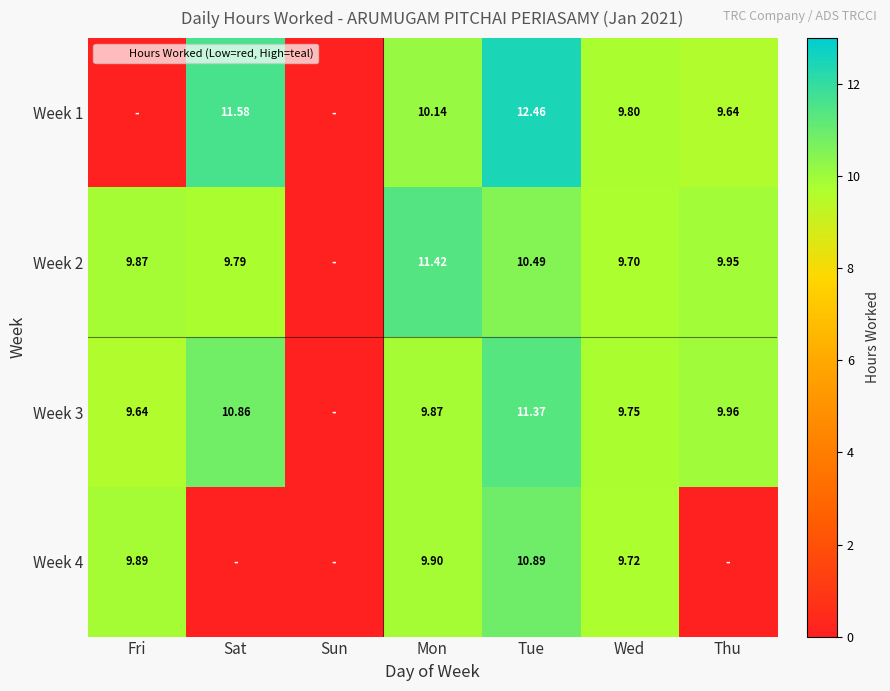

Rank the categories by Week 4 value from lowest to highest.

Sat, Sun, Thu, Wed, Fri, Mon, Tue